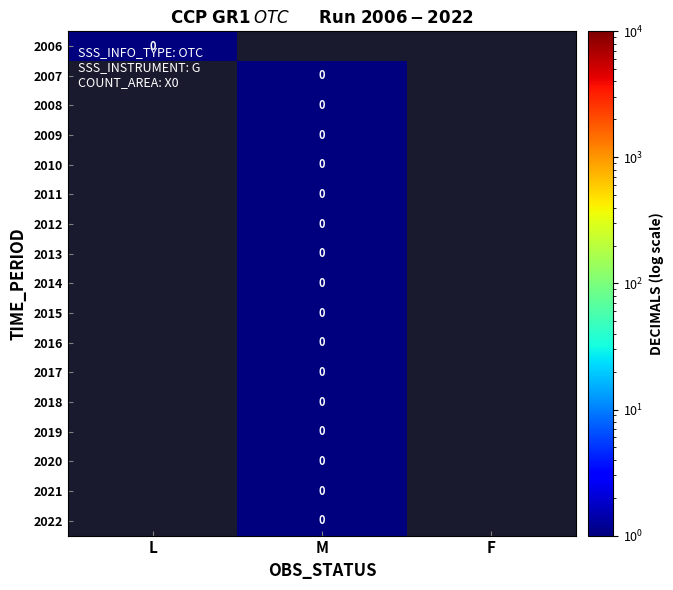

At how many categories does at least one series exceed 0?

2